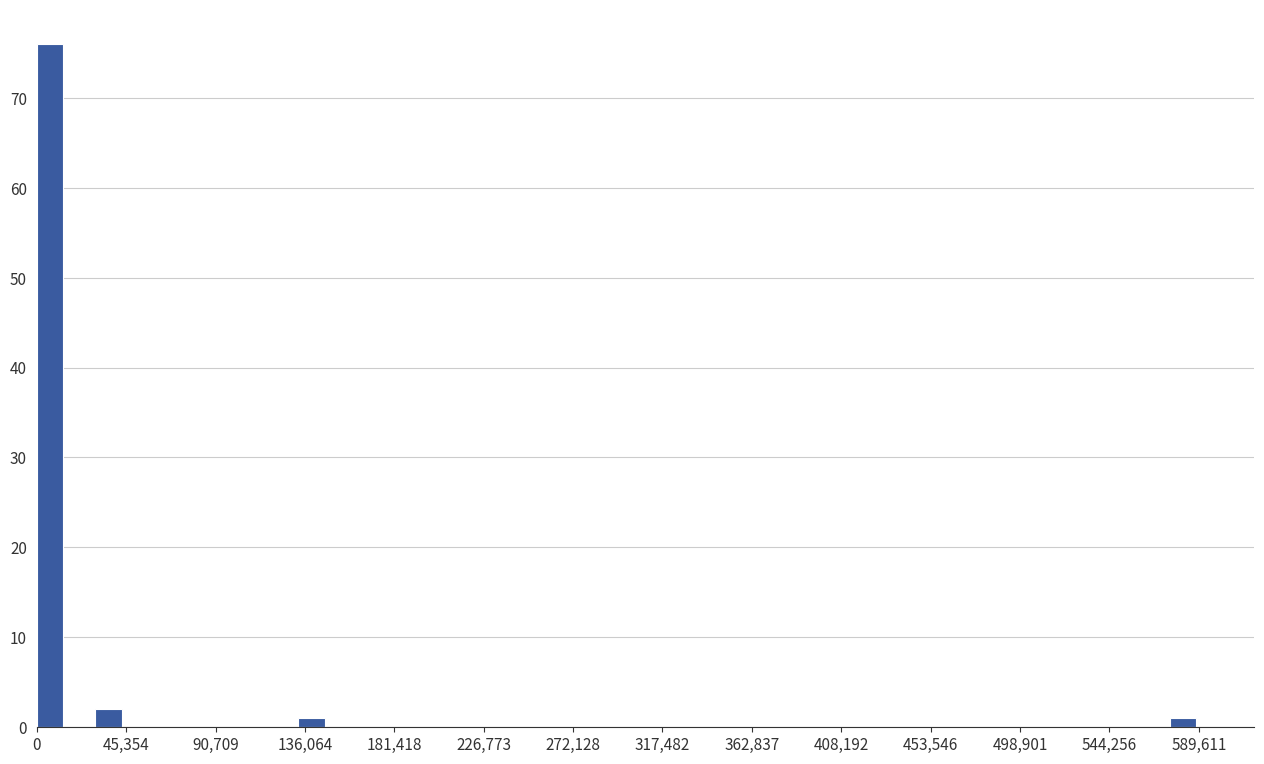

Read against the x-axis, roughly where is the centre of the tallest bar?

5000